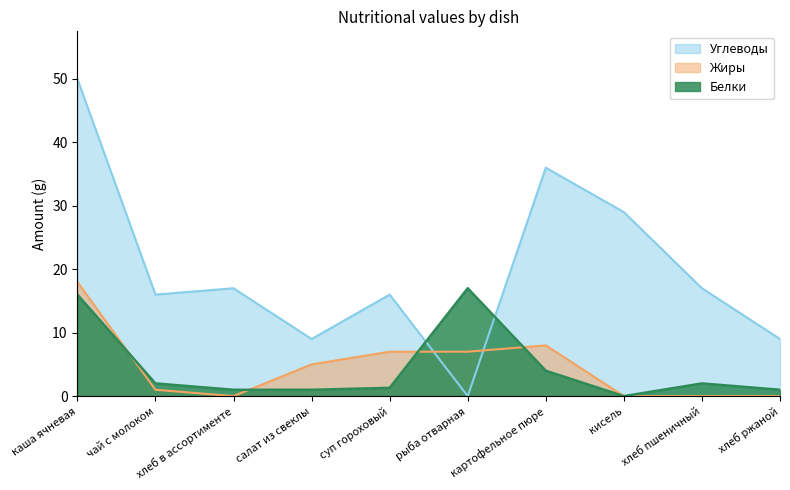

At which category is the sum across all series the highest?

каша ячневая